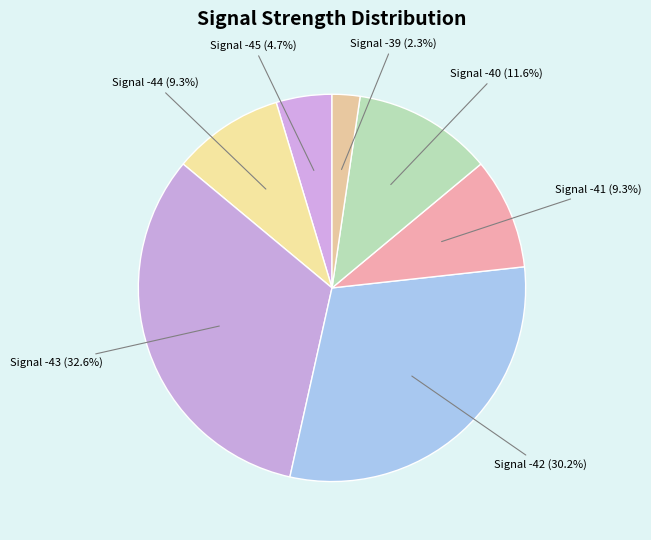

Count the number of slices in the pie.

7